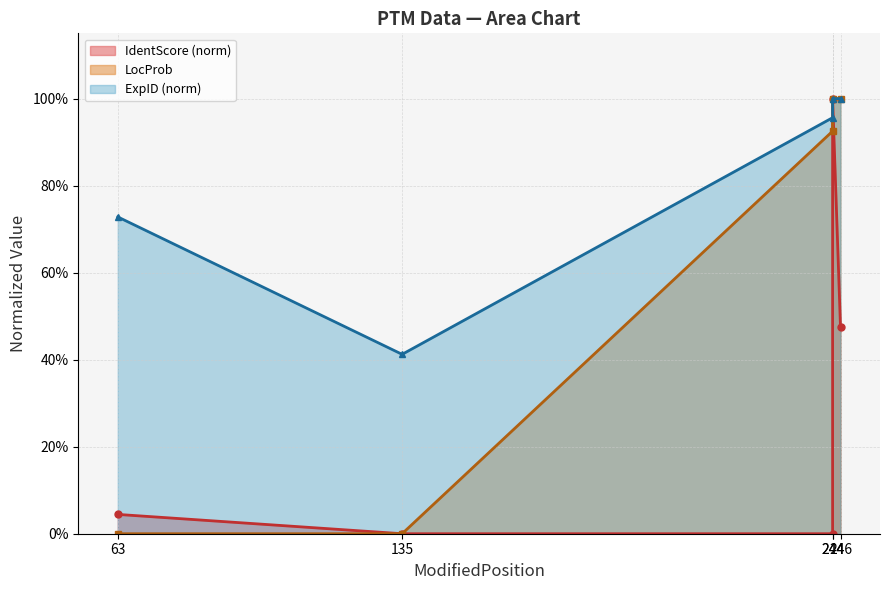

Which has a higher value, 63 or 246?

246